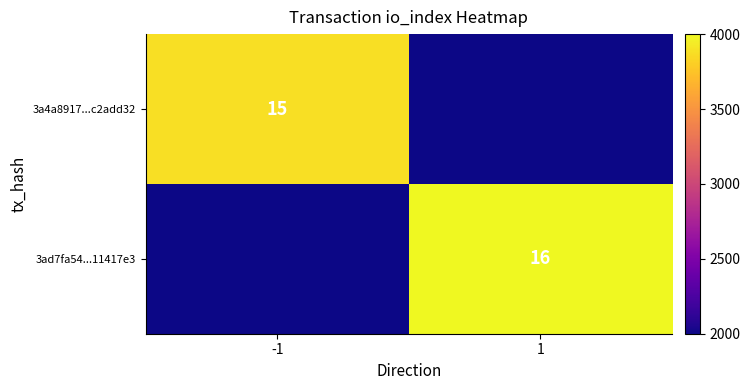

What is the difference between the highest and lowest values at -1?

1875